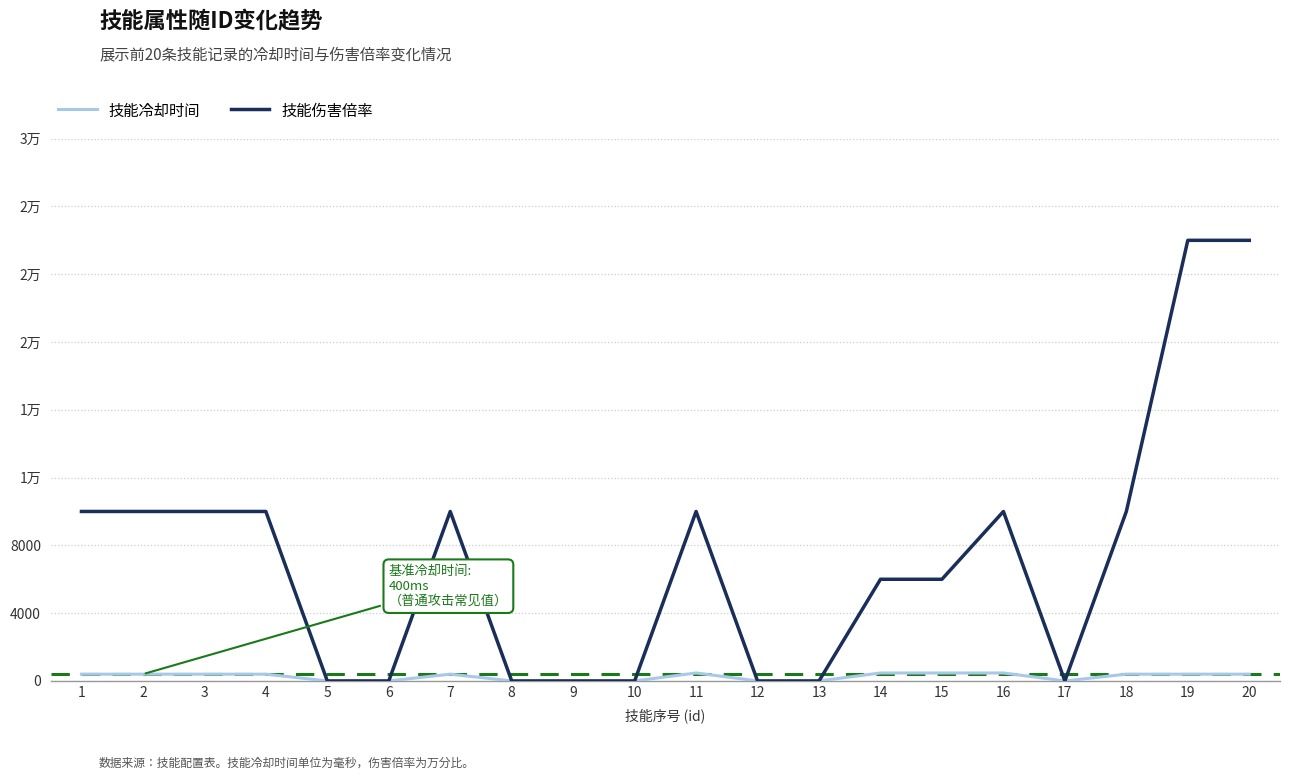

Does the chart have visible grid lines?

Yes